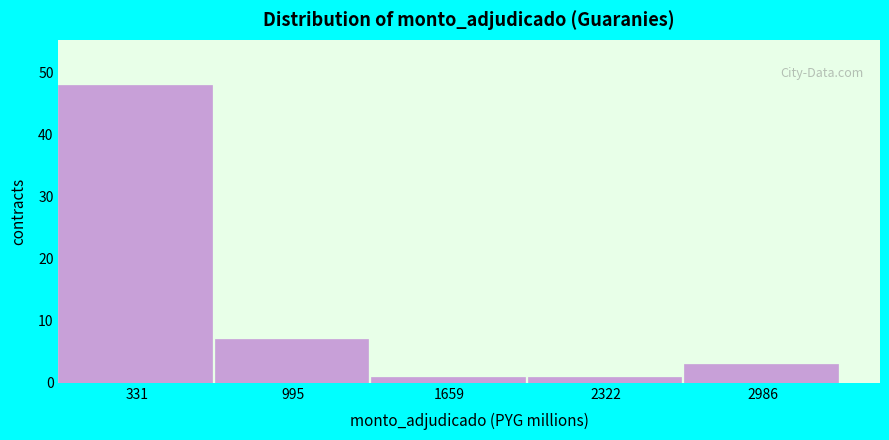

What is the height of the bar covering 2700 to 3300 on the x-axis? Neither the bar edges nor the heights are printed on the chart, so give them approximately, as read against the axes.

3